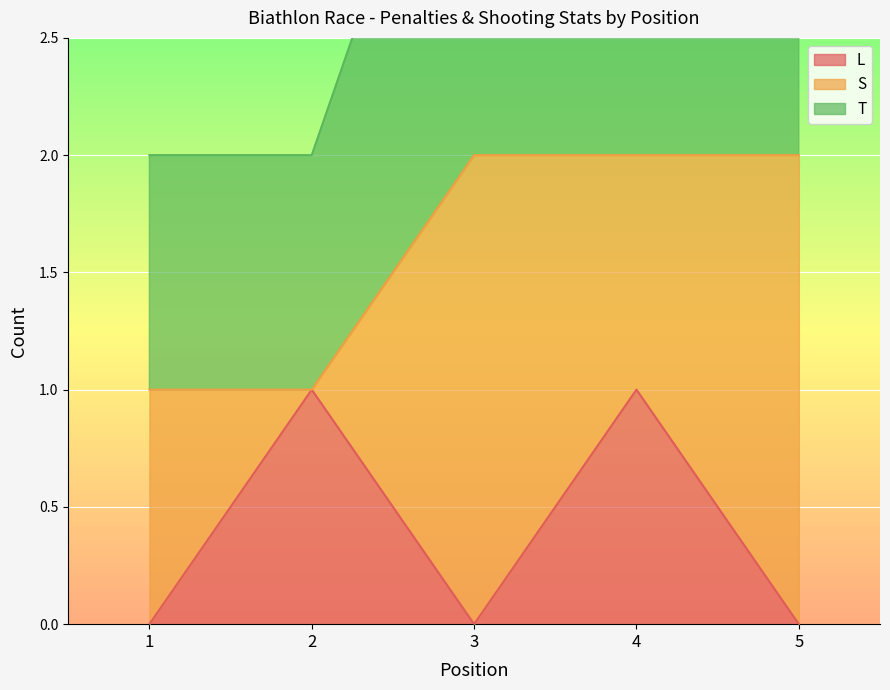

List the labels in order of T value, smallest first.

1, 2, 3, 4, 5